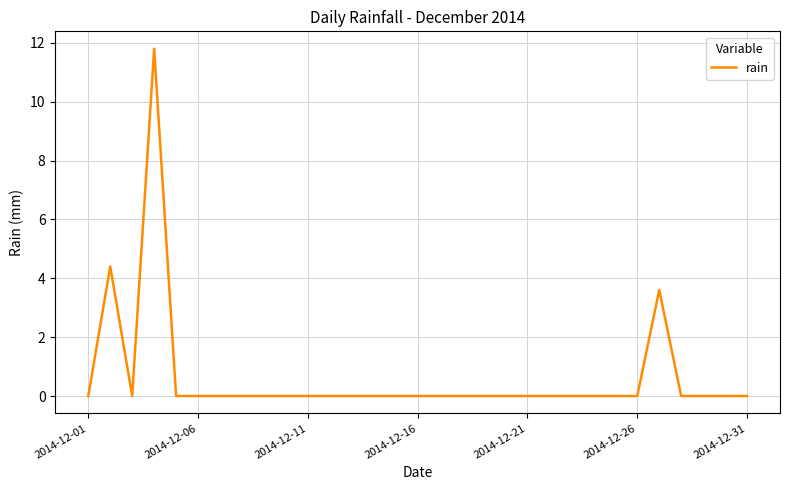

What is the sum of all values?

19.8